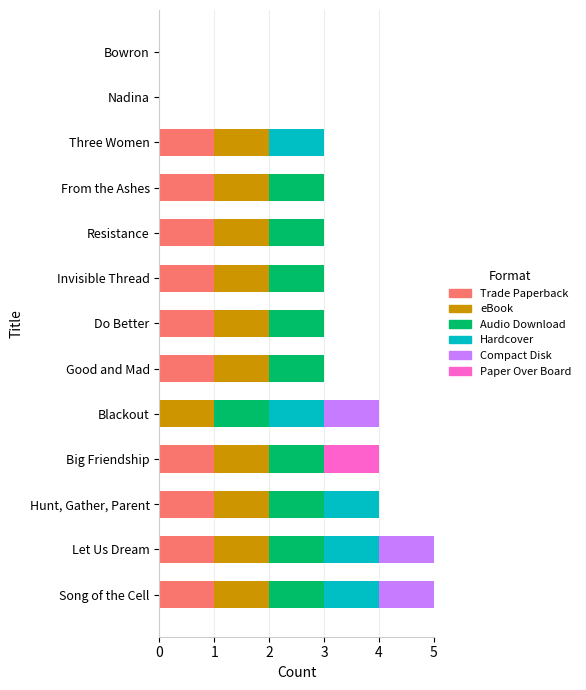

What is the total value across all series at Three Women?

3